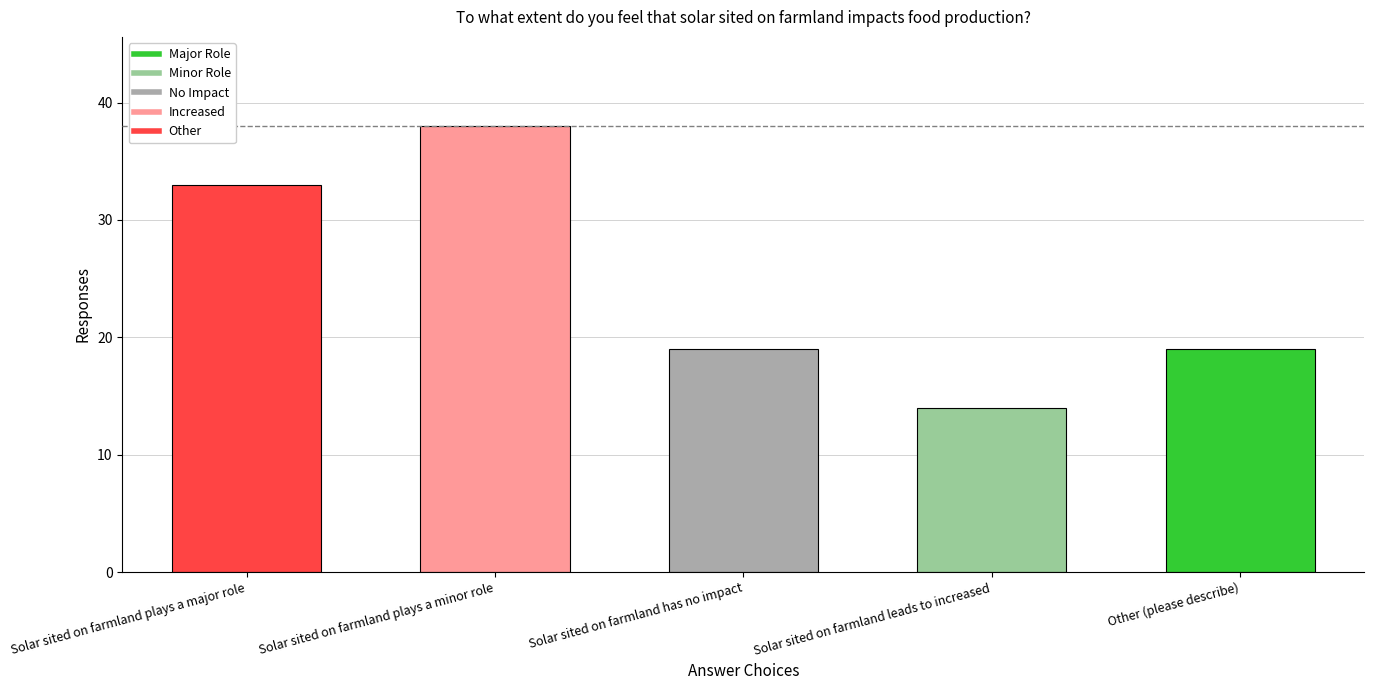

What is the value of the 5th bar from the left?

19